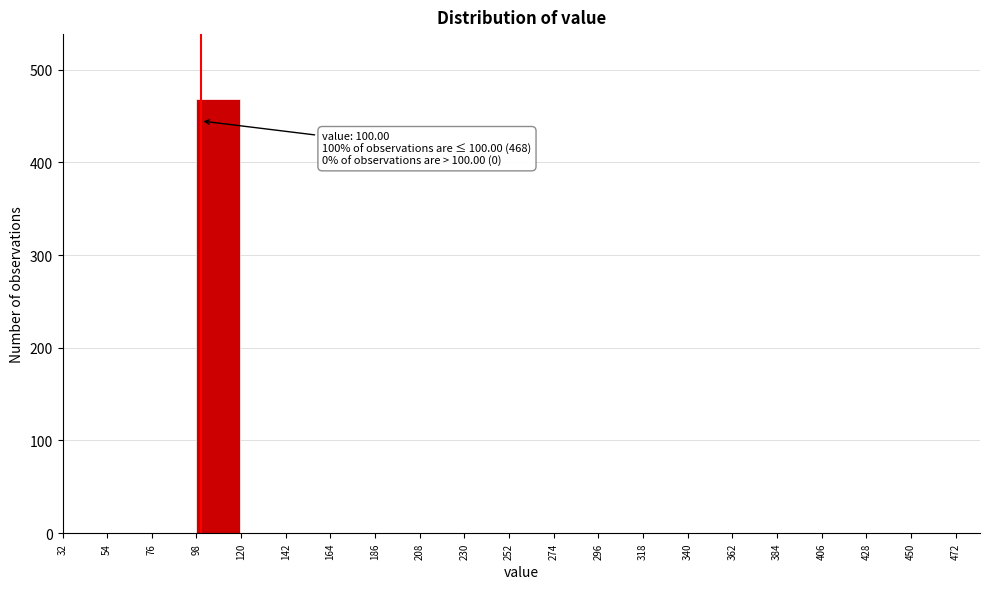

Which range on the x-axis has the tallest bar?

98 to 120